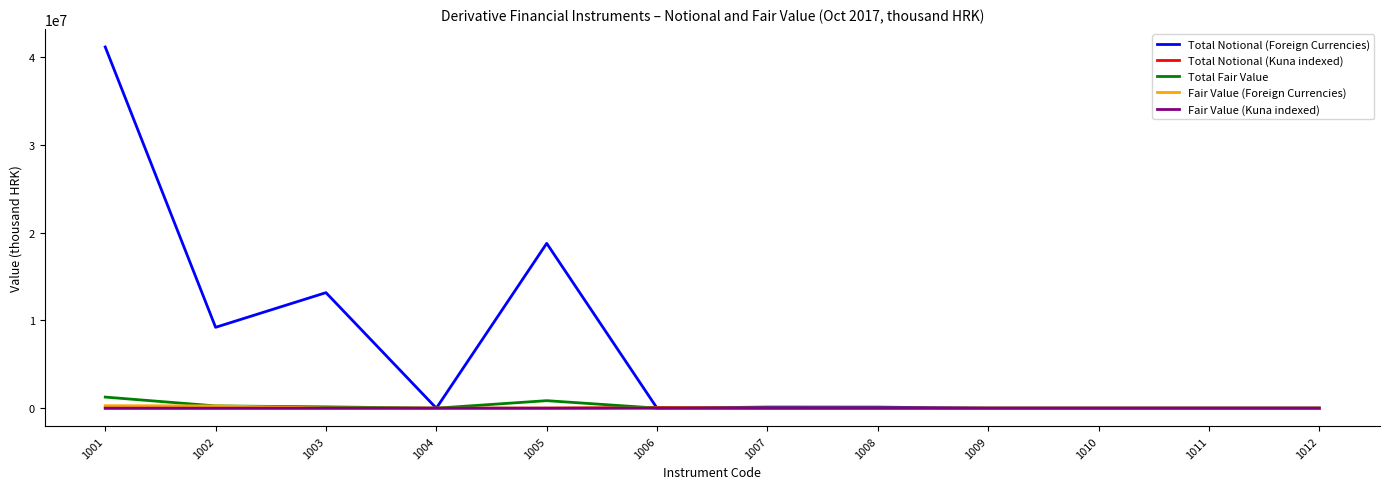

The value of Total Notional (Foreign Currencies) at 1006 is 22454974. True or false?

False